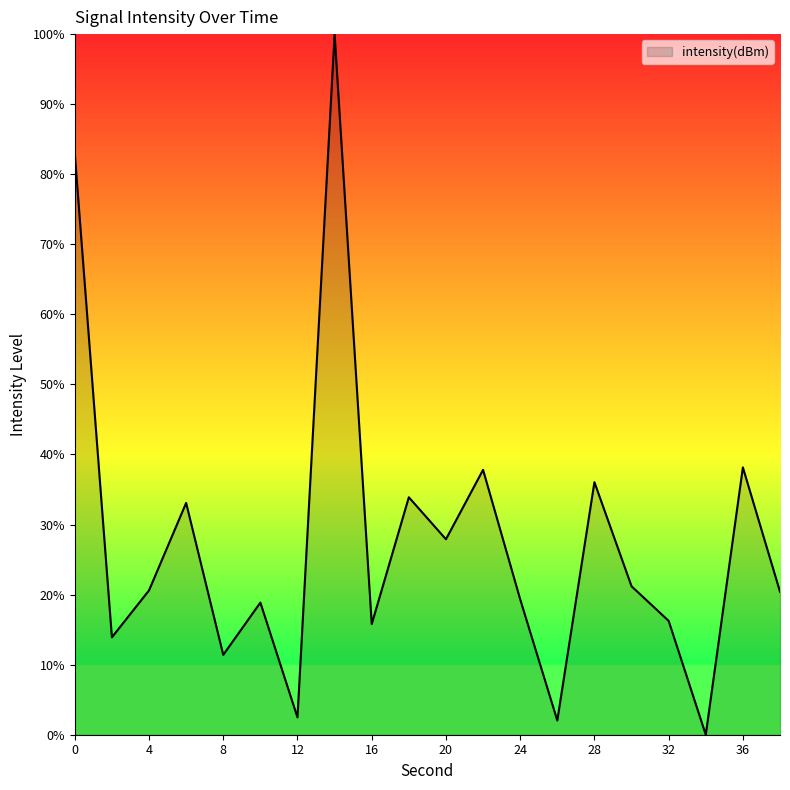

What is the difference between the maximum and minimum values?

100.0